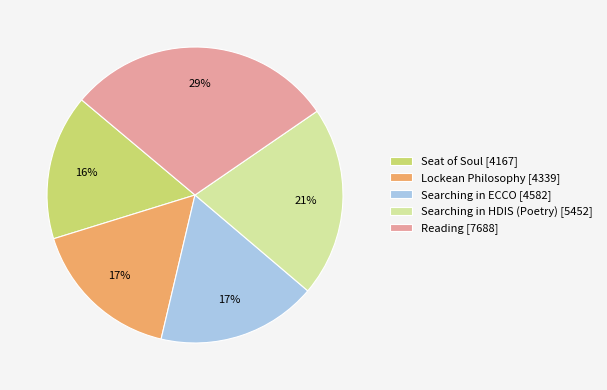

Combined, do Lockean Philosophy and Seat of Soul account for over 50%?

No